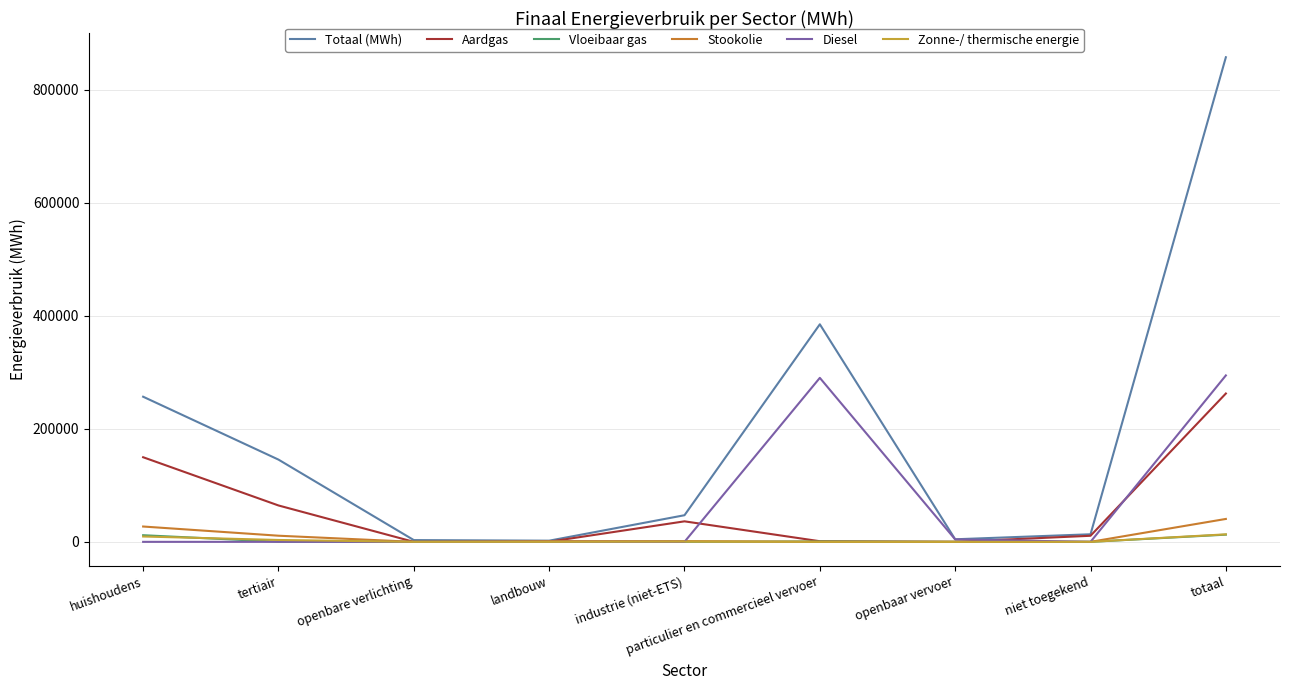

Which series has the largest range (max minus min)?

Totaal (MWh)